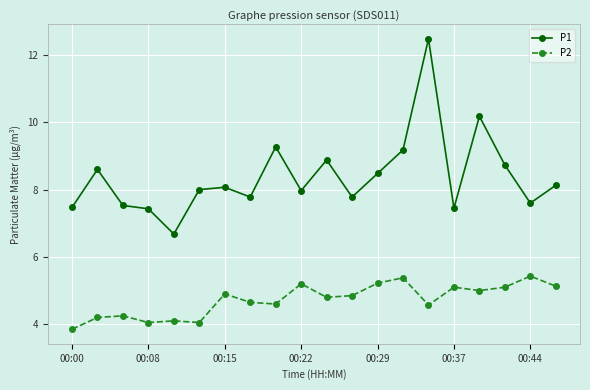

What is the maximum value for P1?

12.5